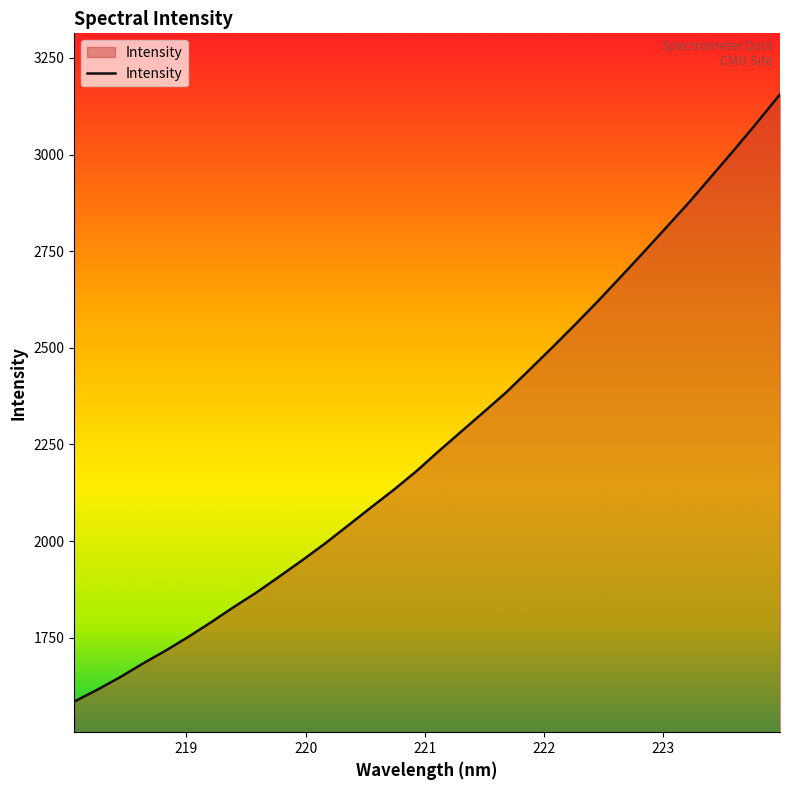

What is the greatest value displayed?

3156.0